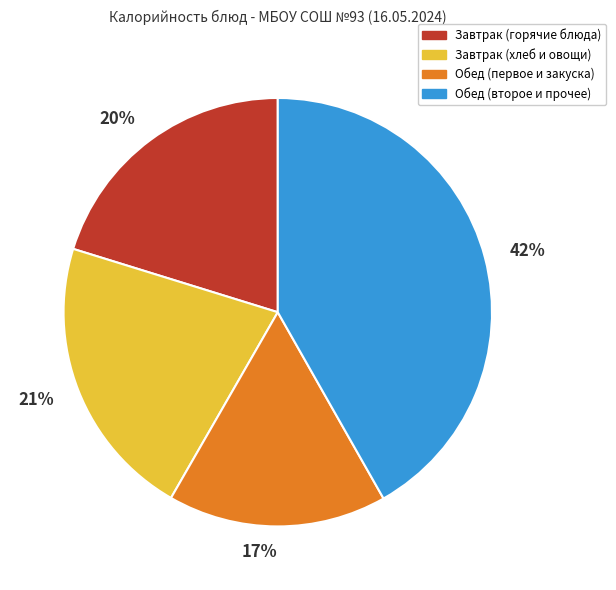

Do 42% and 21% together represent more than half of the pie?

Yes